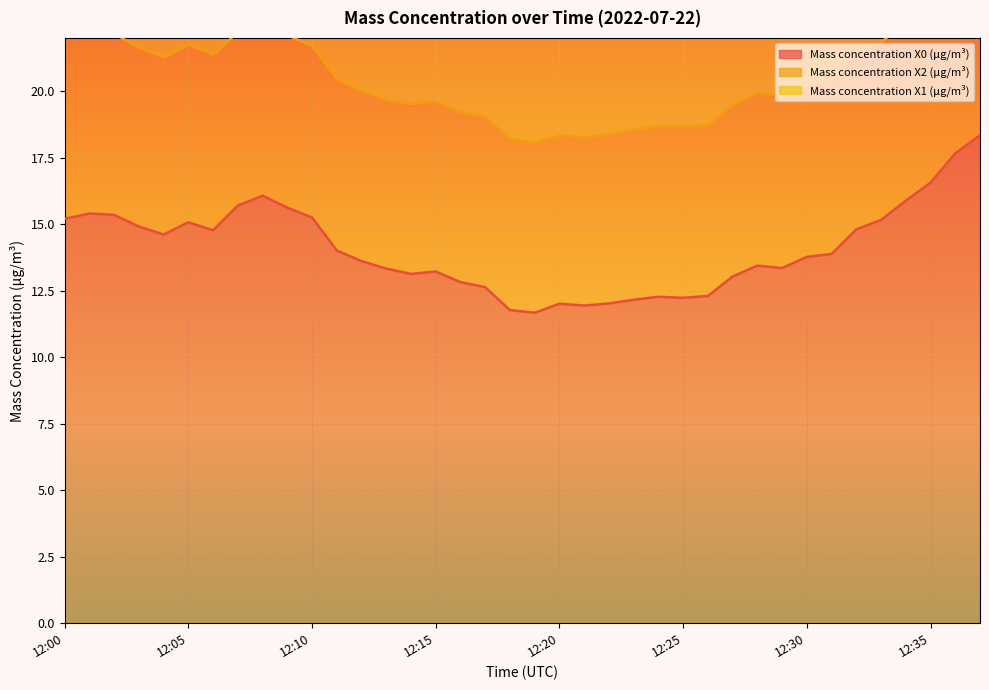

Where is Mass concentration X1 (μg/m³) nearest to the value 5?

12:29